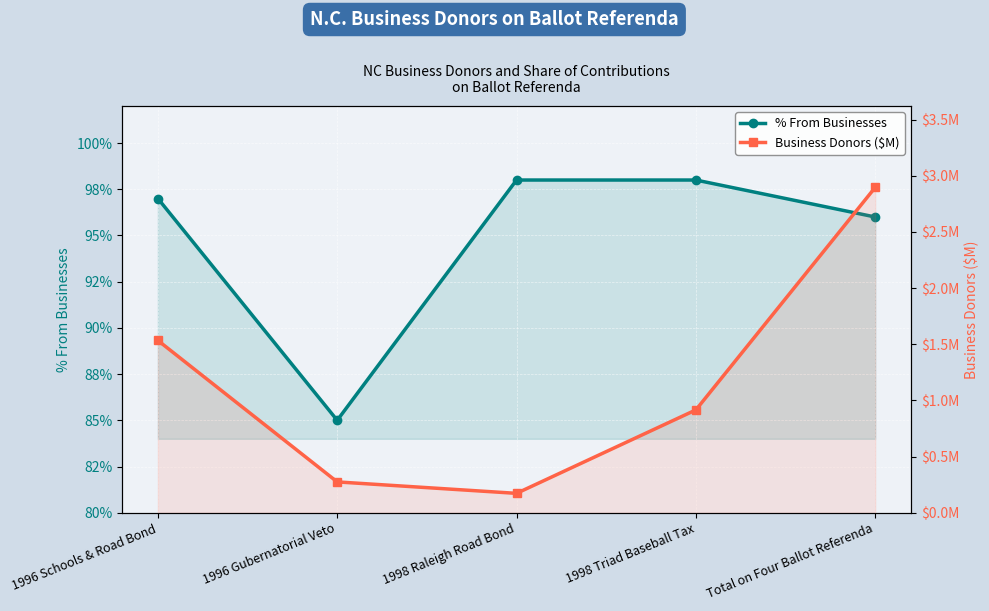

True or false: % From Businesses and Business Donors ($M) intersect in this chart.

False